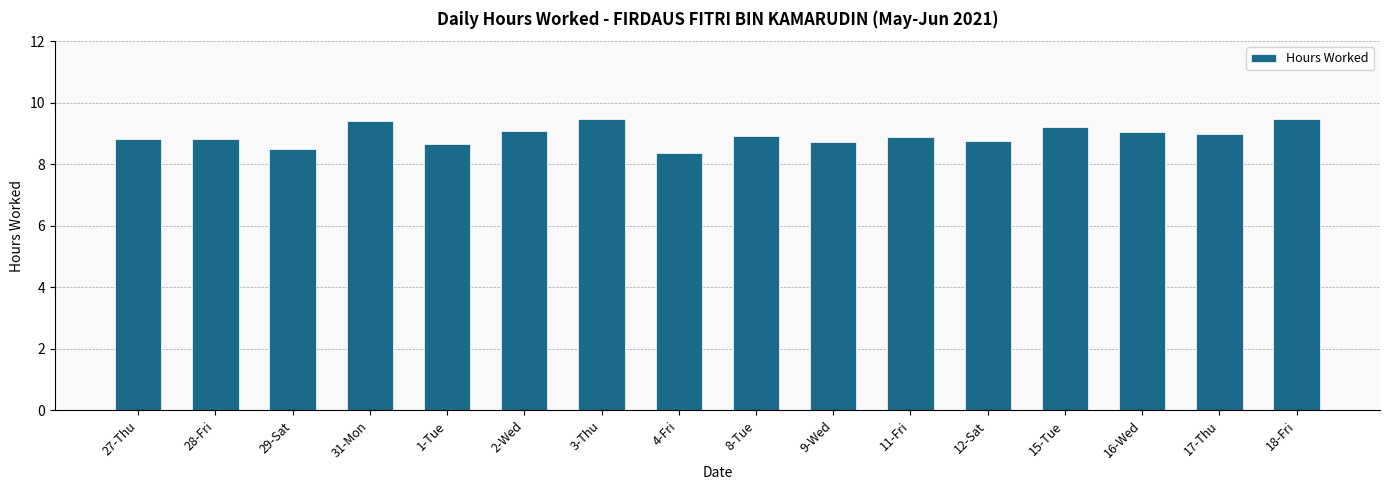

True or false: the data shows 15.4 at 18-Fri.

False